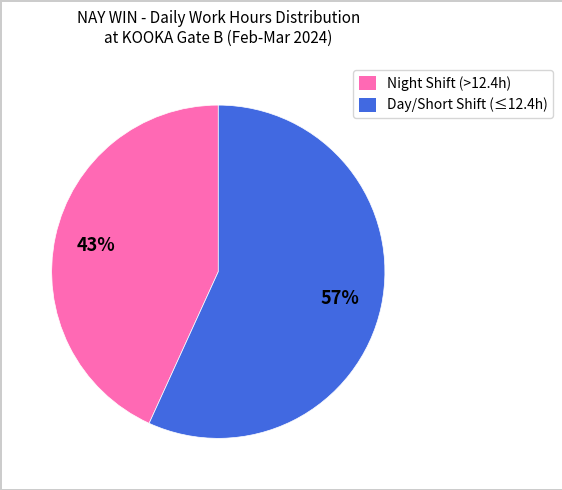

To the nearest percent, what is the difference between the largest and smallest slice percentages?

14%